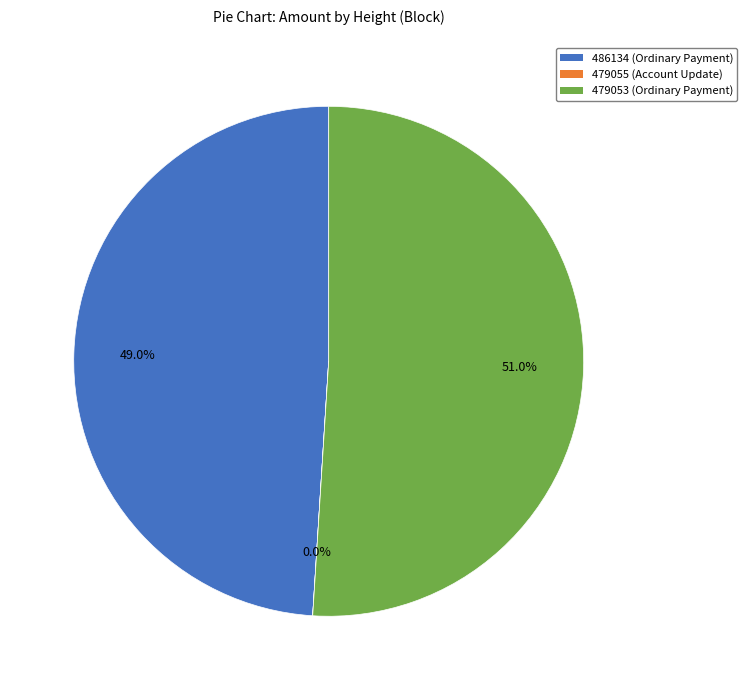

Which slice is the largest?

479053